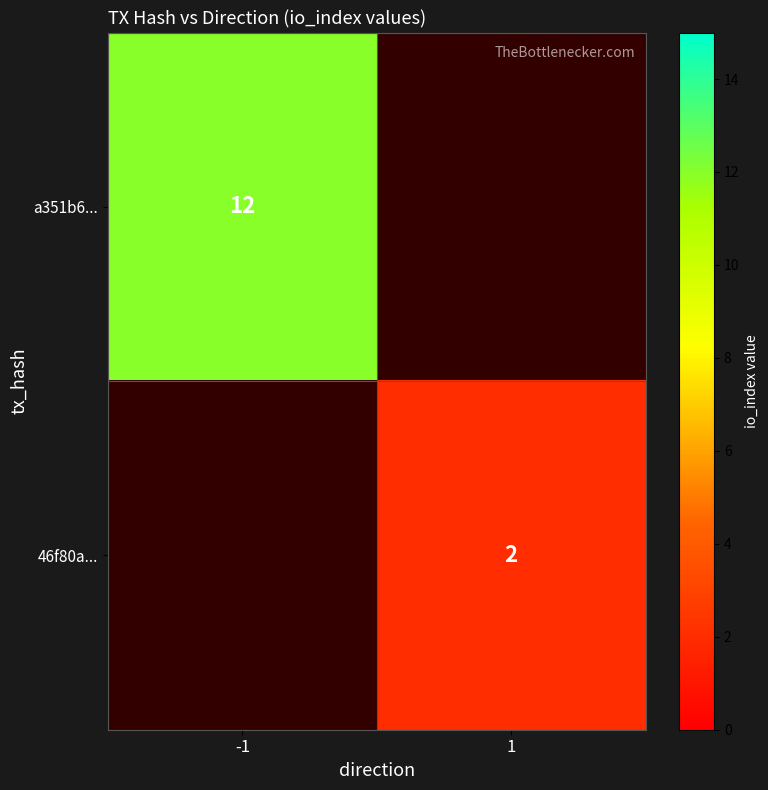

True or false: 46f80a... has a value of 3 at 1.

False